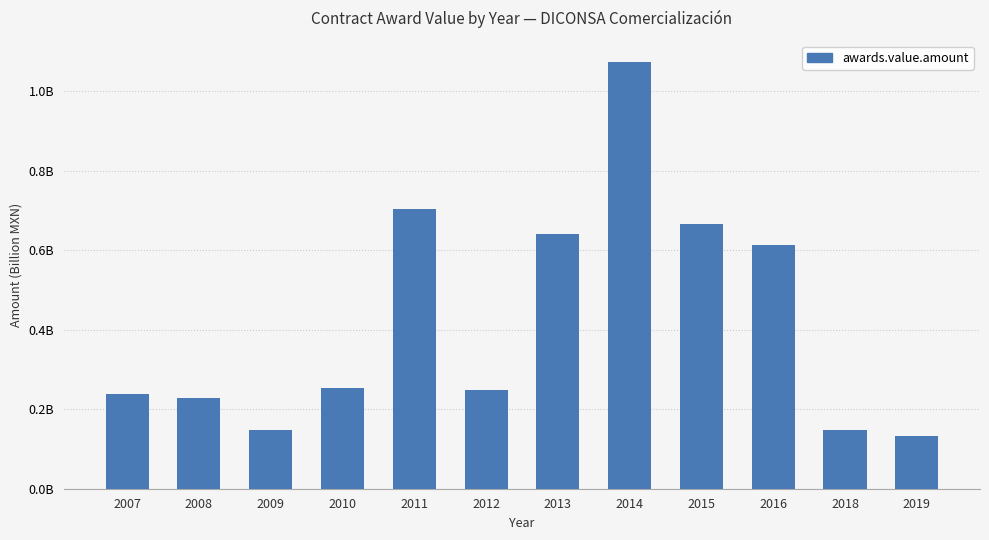

Does the chart contain any negative values?

No